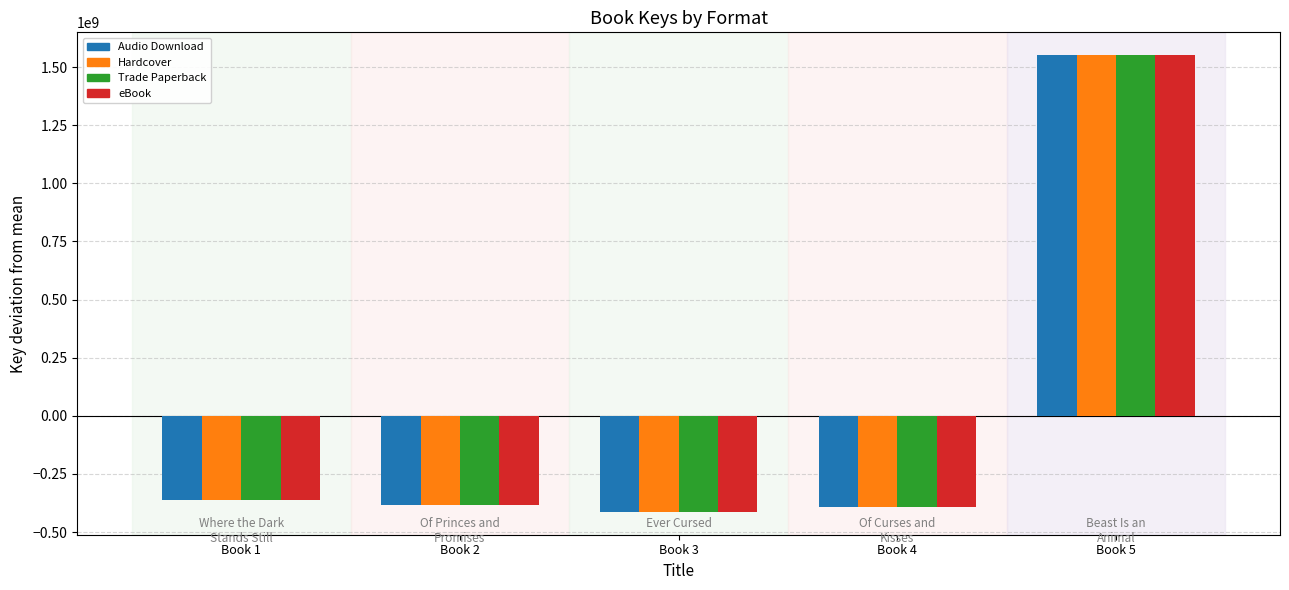

What is the lowest value of the eBook series?

-413246629.6